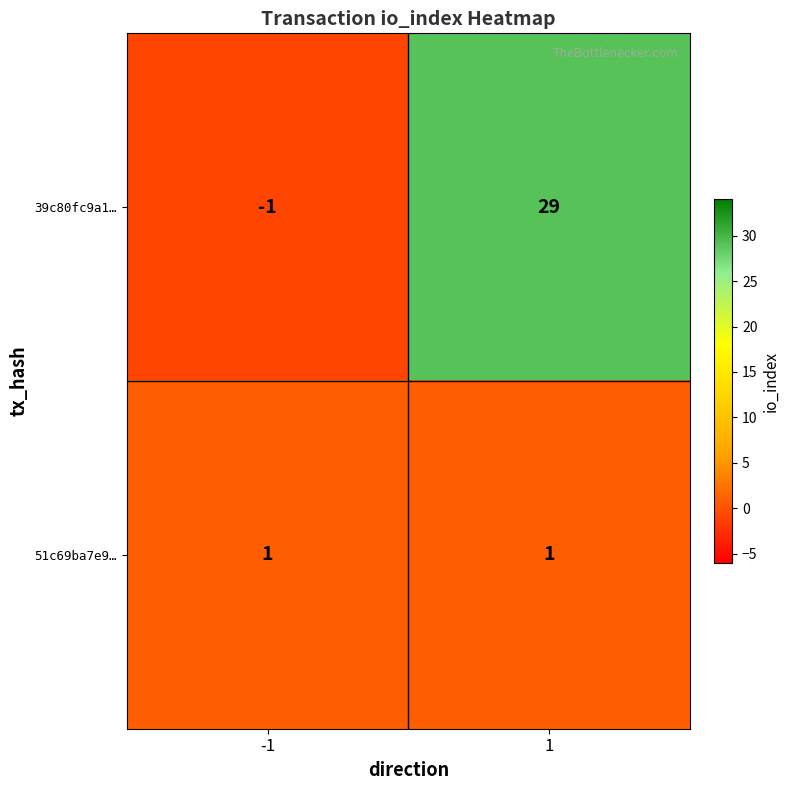

At -1, list the series in order from smallest to largest.

39c80fc9a1…, 51c69ba7e9…